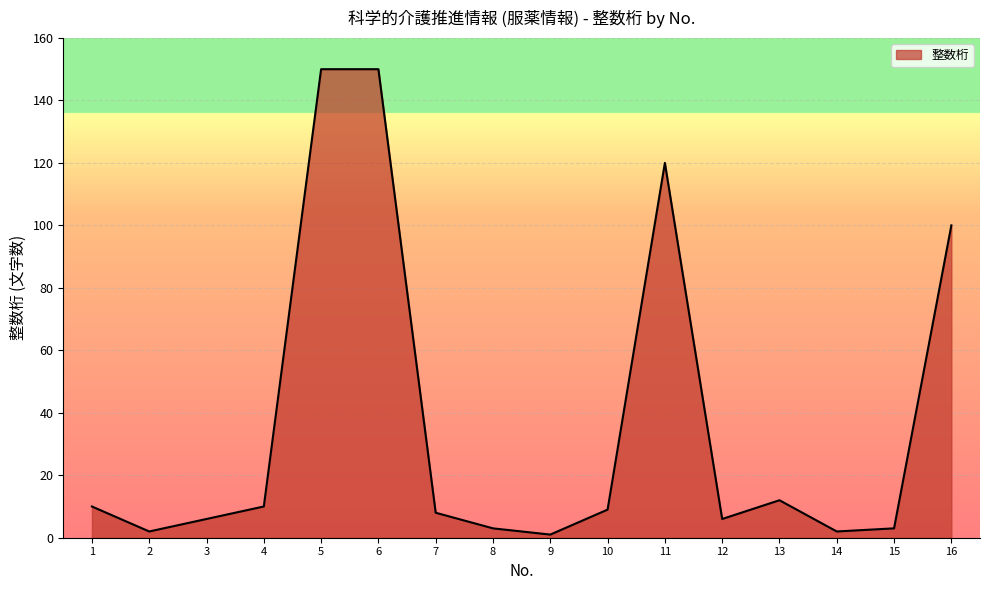

At which label is the value closest to 75?

16